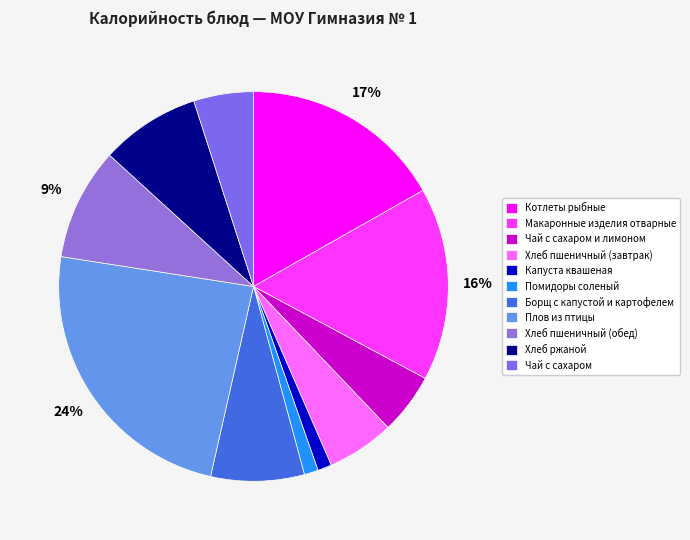

Rank the categories by value from highest to lowest.

Плов из птицы, Котлеты рыбные, Макаронные изделия отварные, Хлеб пшеничный (обед), Хлеб ржаной, Борщ с капустой и картофелем, Хлеб пшеничный (завтрак), Чай с сахаром и лимоном, Чай с сахаром, Капуста квашеная, Помидоры соленый